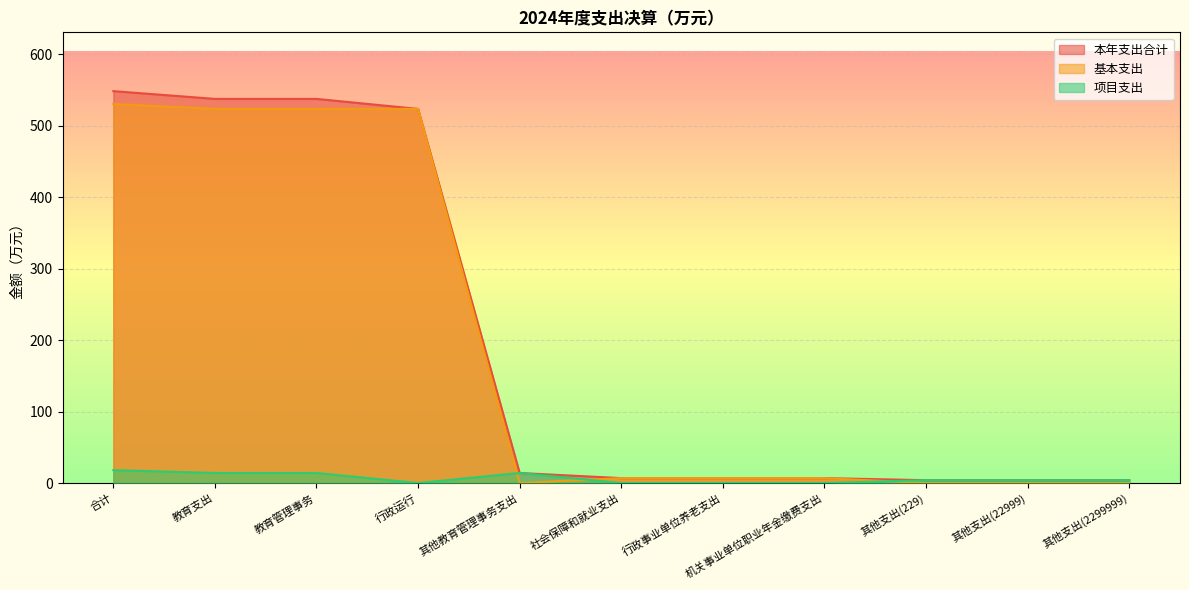

How many categories are shown in the chart?

11